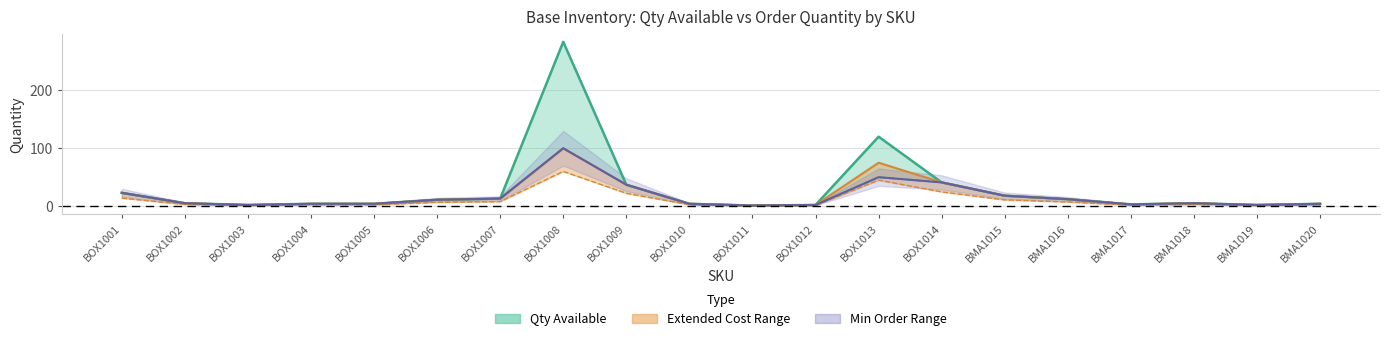

True or false: Qty Available and Order Quantity cross at least once.

False